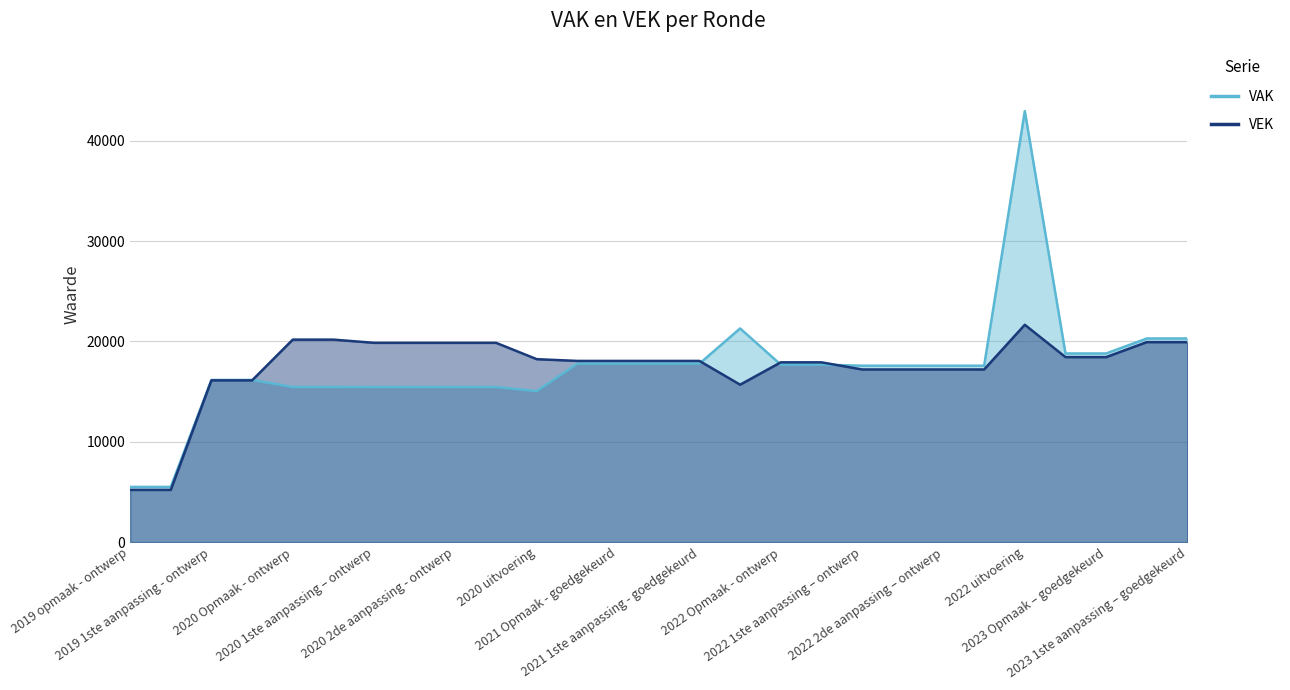

At which label does VEK reach its peak?

2022 uitvoering